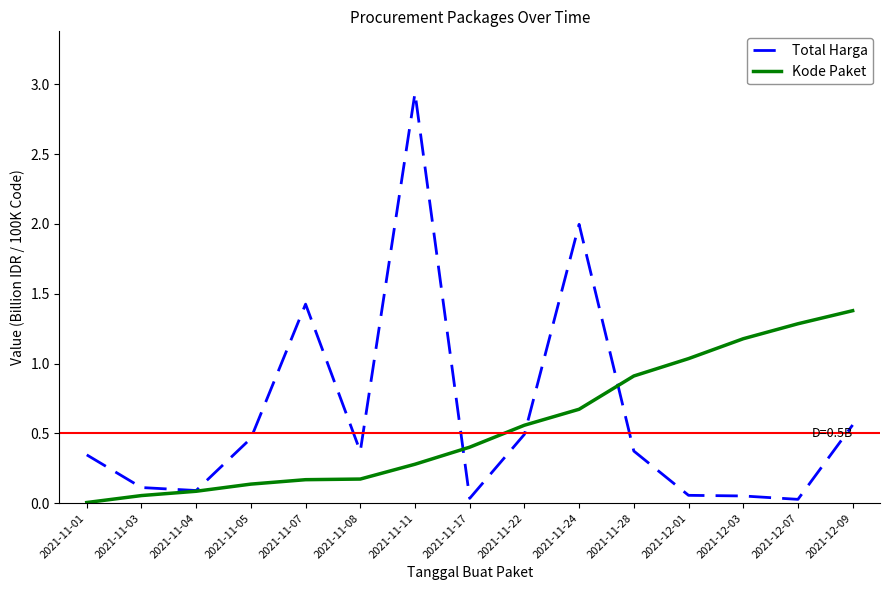

What position from the left is 2021-11-08?

6